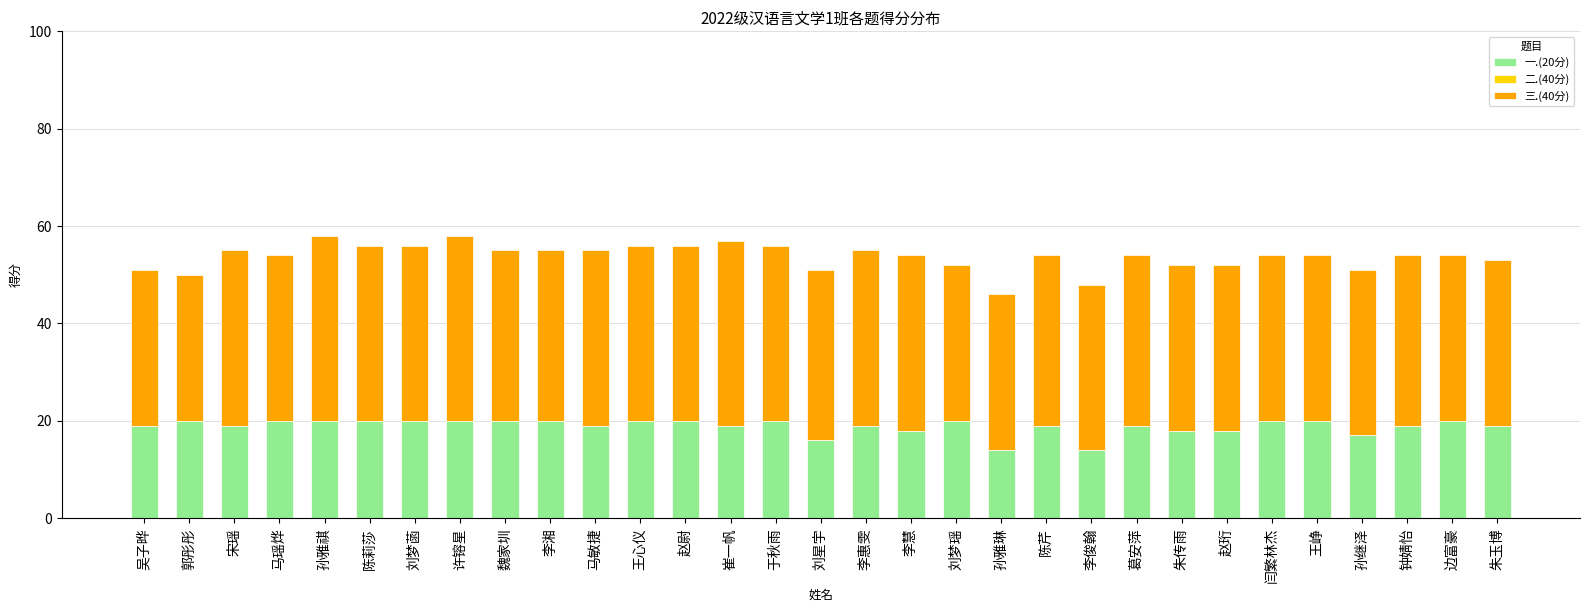

The 一.(20分) series shows 32 at 于秋雨. True or false?

False